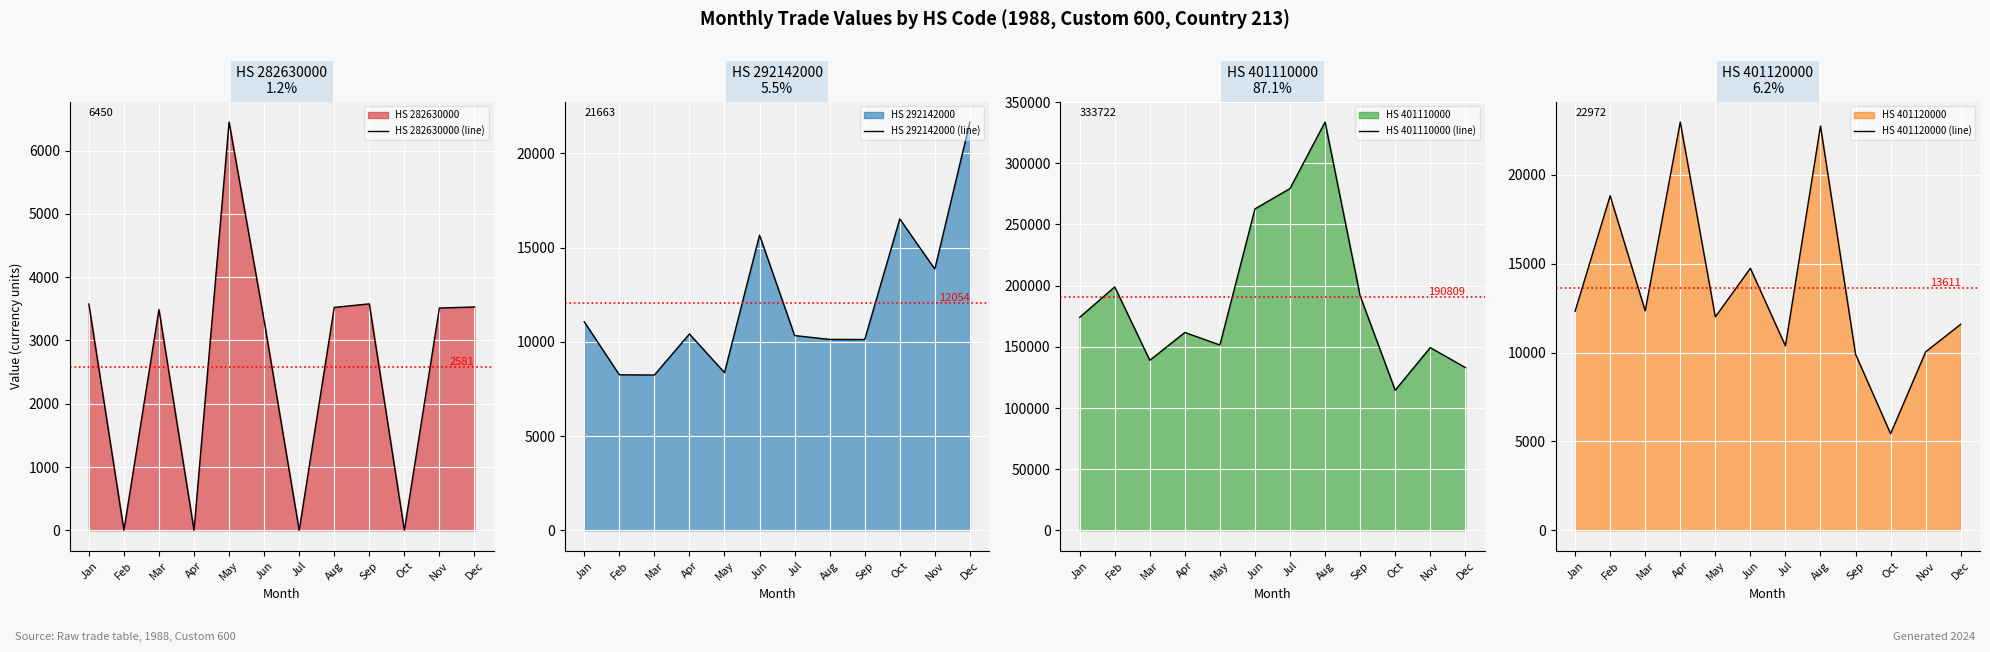

Which series has the largest total across all categories?

HS 401110000 (line)